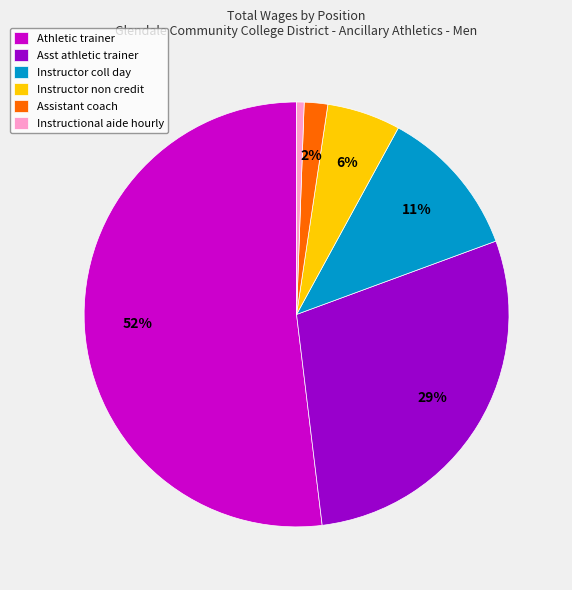

What percentage is the Instructor coll day slice, to the nearest percent?

11%